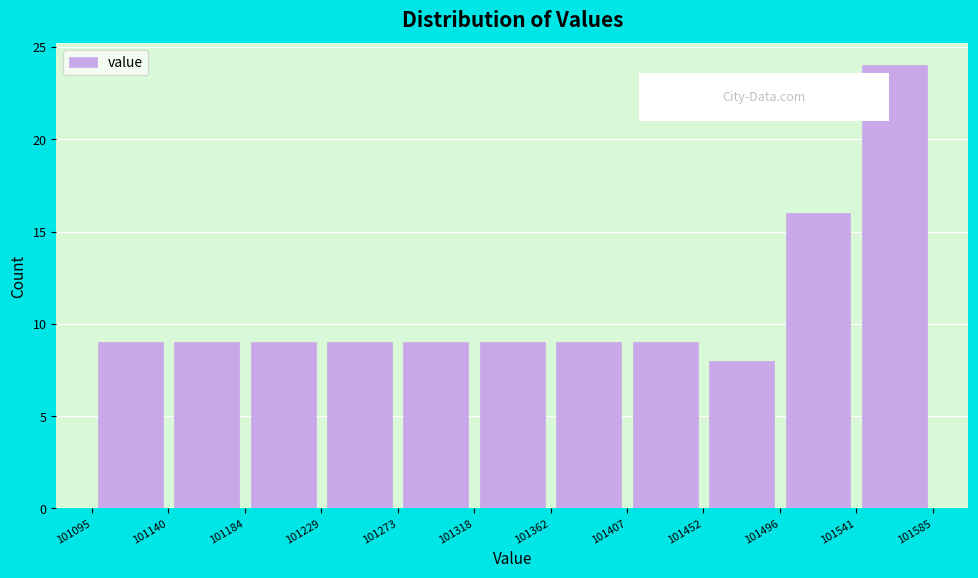

Over which range of the x-axis is the bar tallest?

101541 to 101585